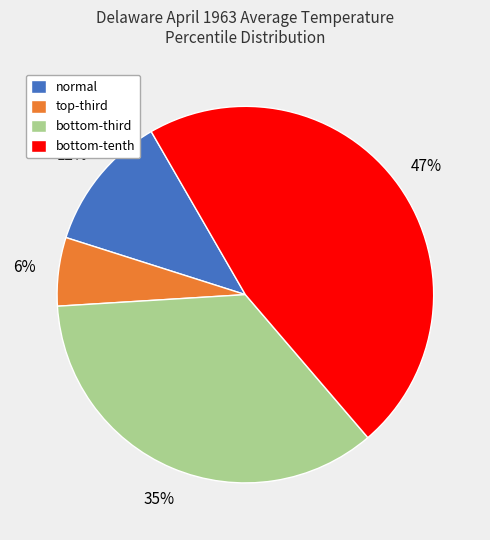

What is the smallest slice in the pie chart?

top-third